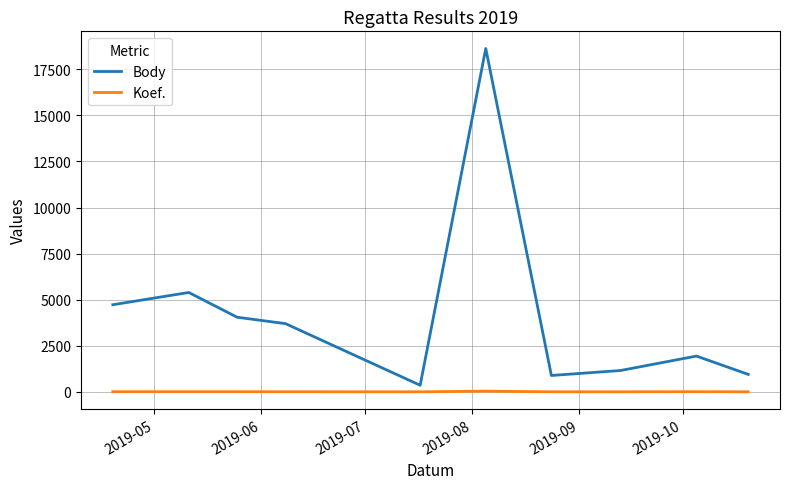

Which series has the largest total across all categories?

Body